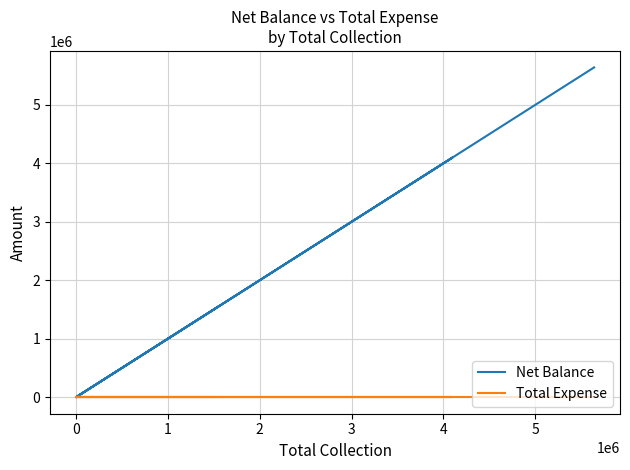

Between 3 and 0, which is larger?

3